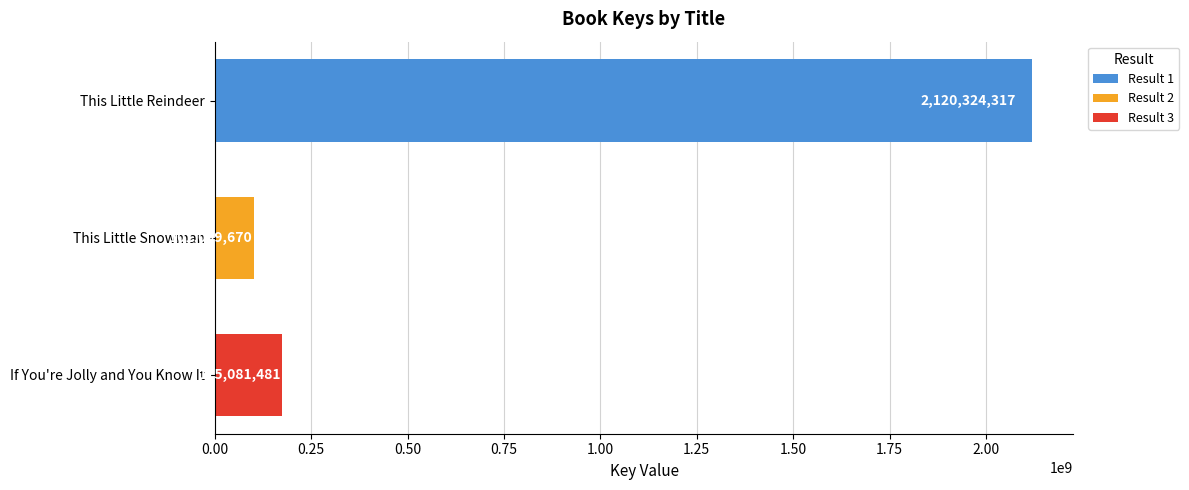

What value does the data have at This Little Snowman?

101099670